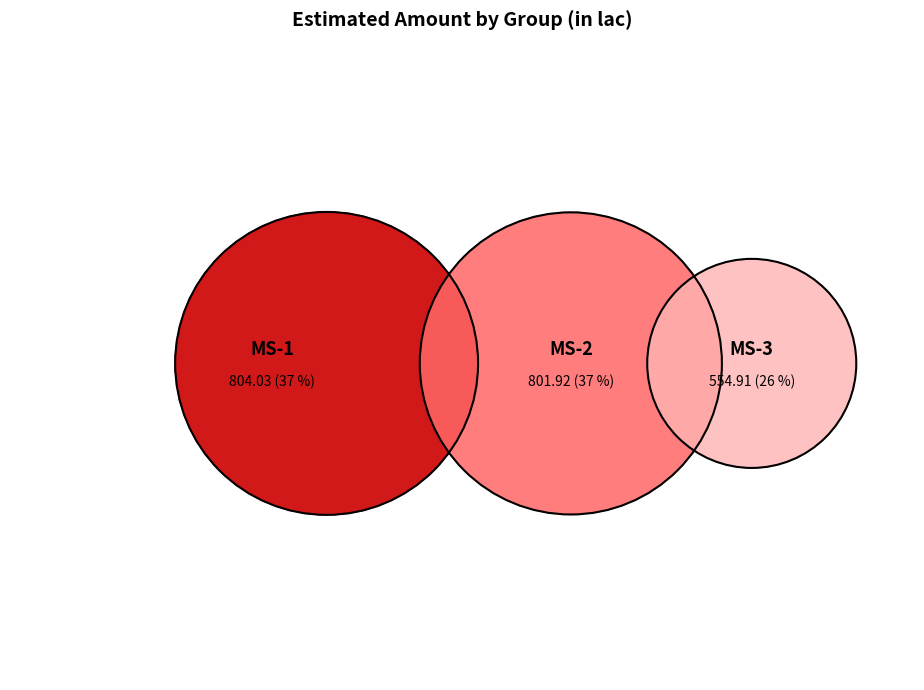

How many slices are in this pie chart?

3